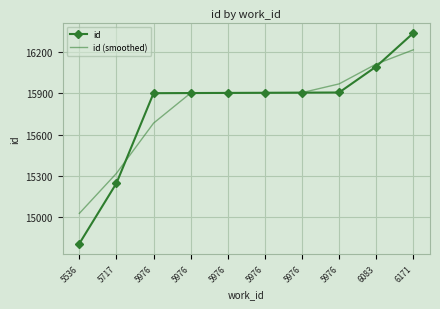

Rank the series by their maximum value, from lowest to highest.

id (smoothed), id